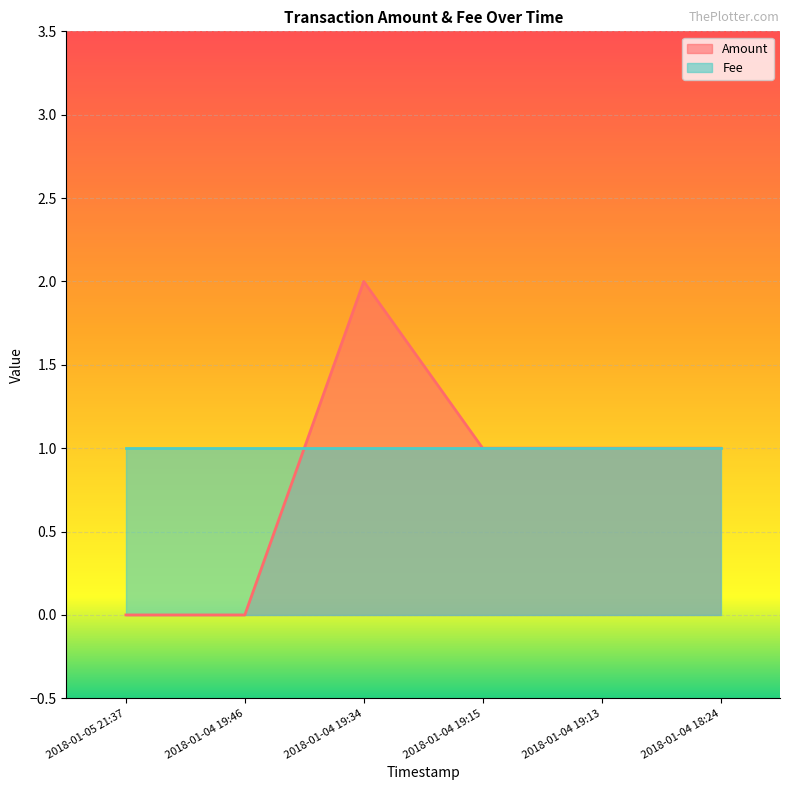

What is the average value?

1